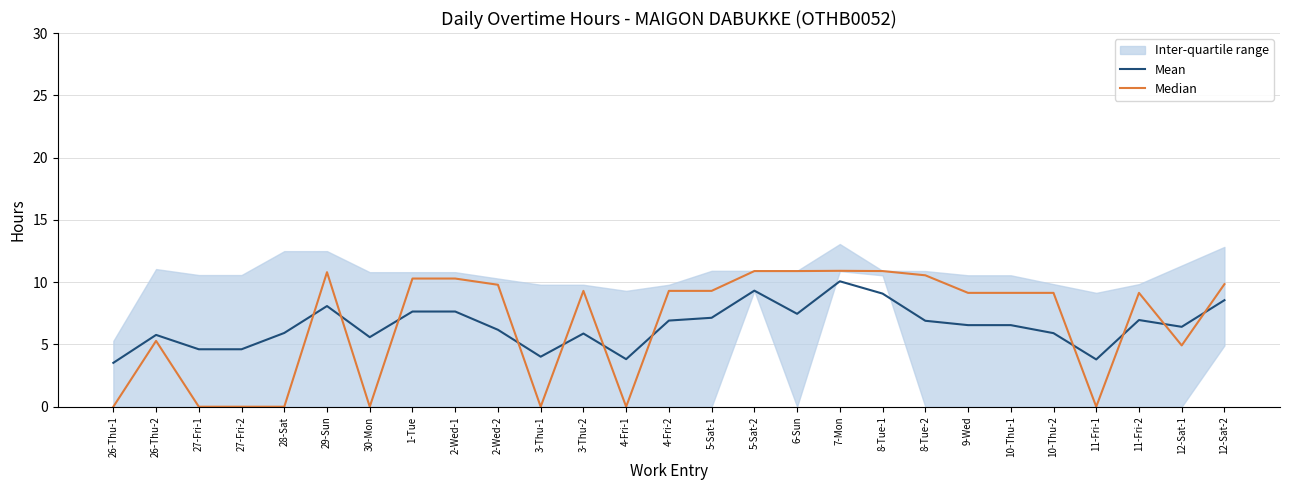

What is the difference between the highest and lowest values at 3-Thu-1?

4.0